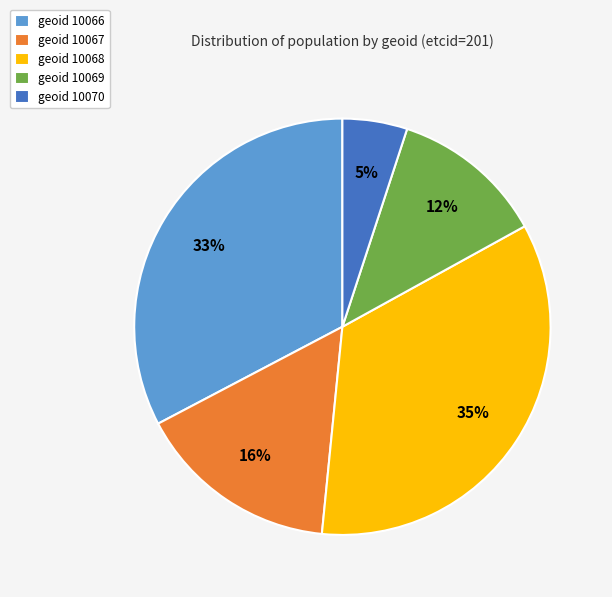

What is the largest slice in the pie chart?

geoid 10068